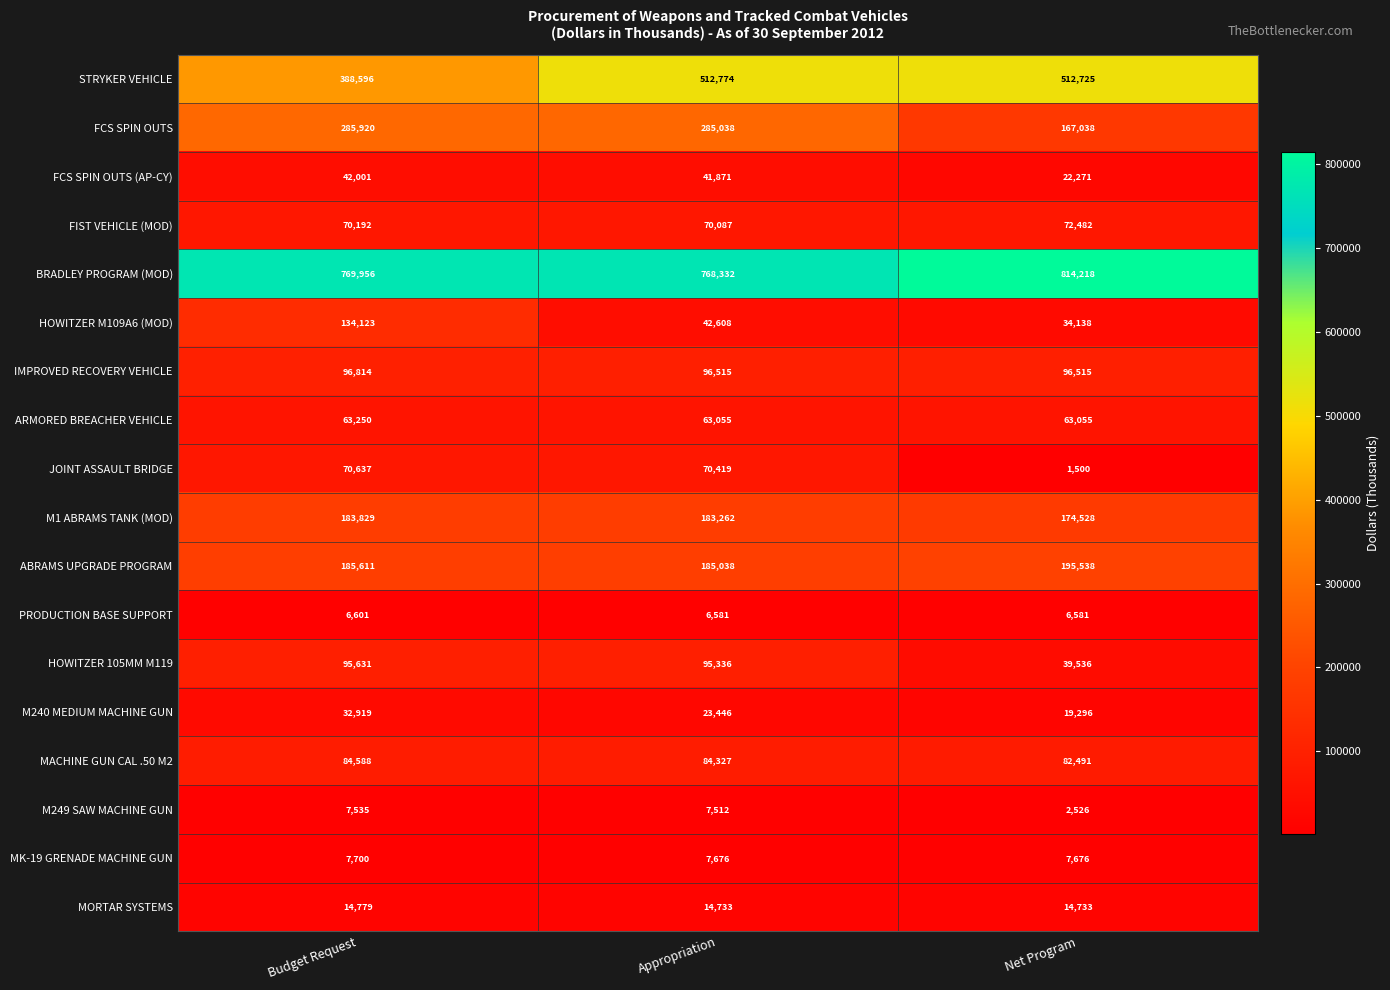

What is the difference between the maximum and minimum values in the BRADLEY PROGRAM (MOD) series?

45886